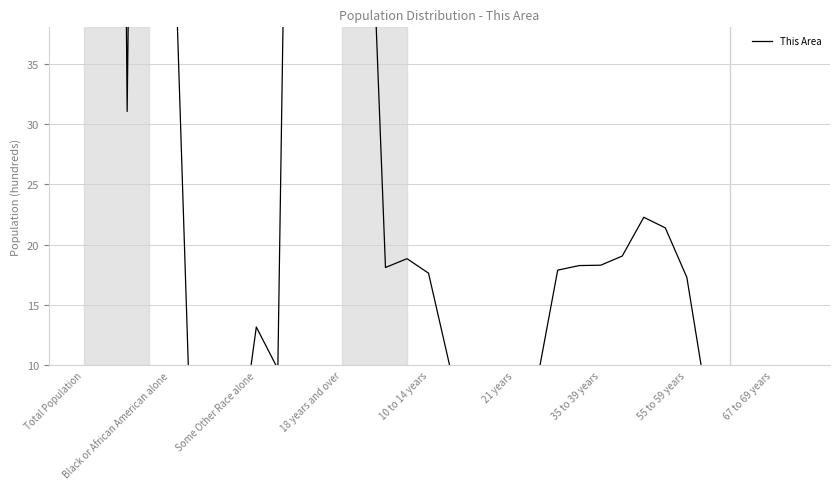

How many lines are shown in the chart?

1